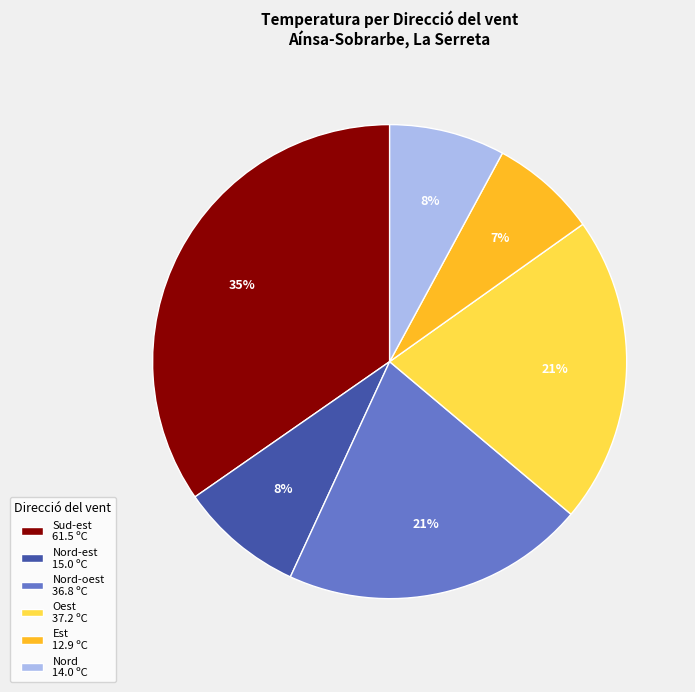

Does Est 12.9 ºC account for over 50% of the chart?

No